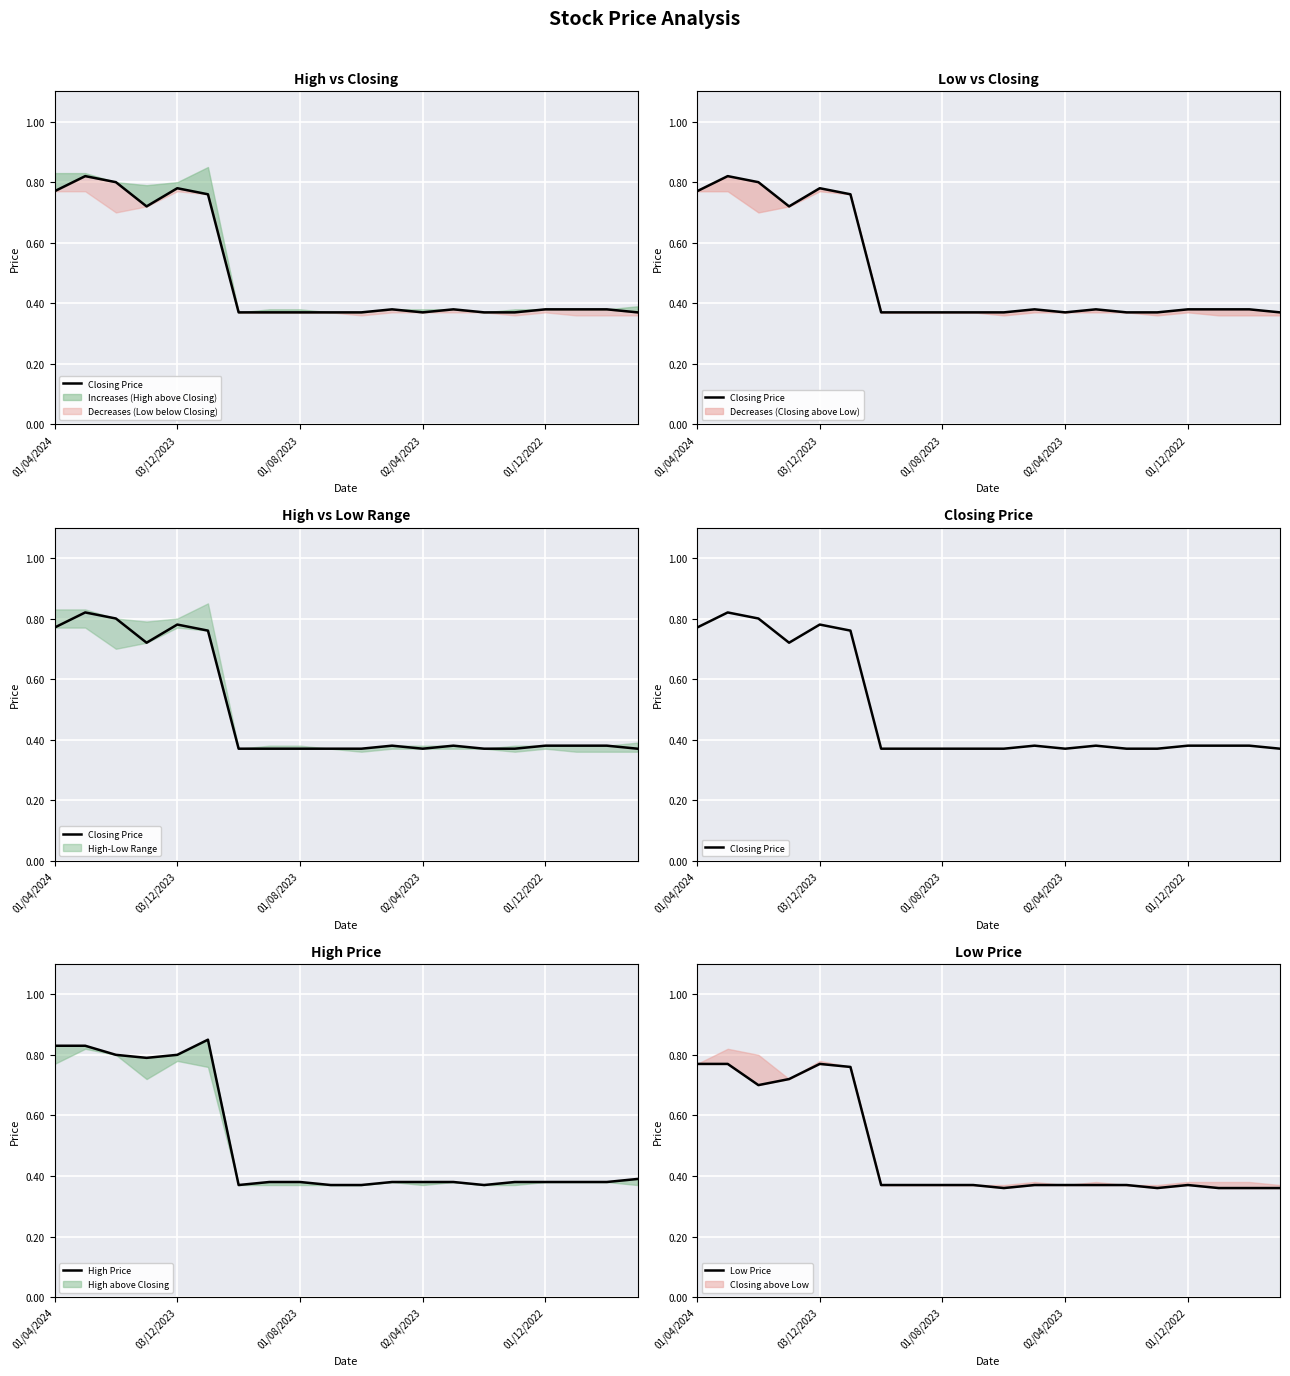

At 19, list the series in order from largest to smallest.

High Price, Closing Price, Low Price